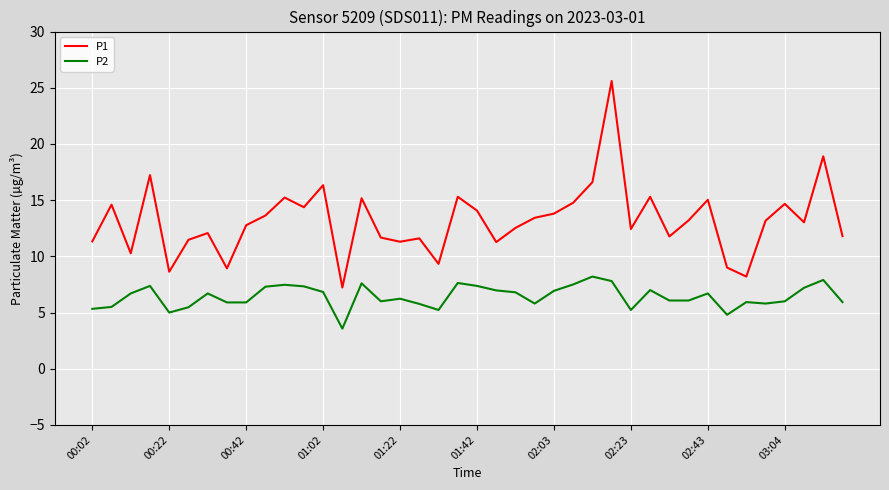

True or false: P2 and P1 cross at least once.

False